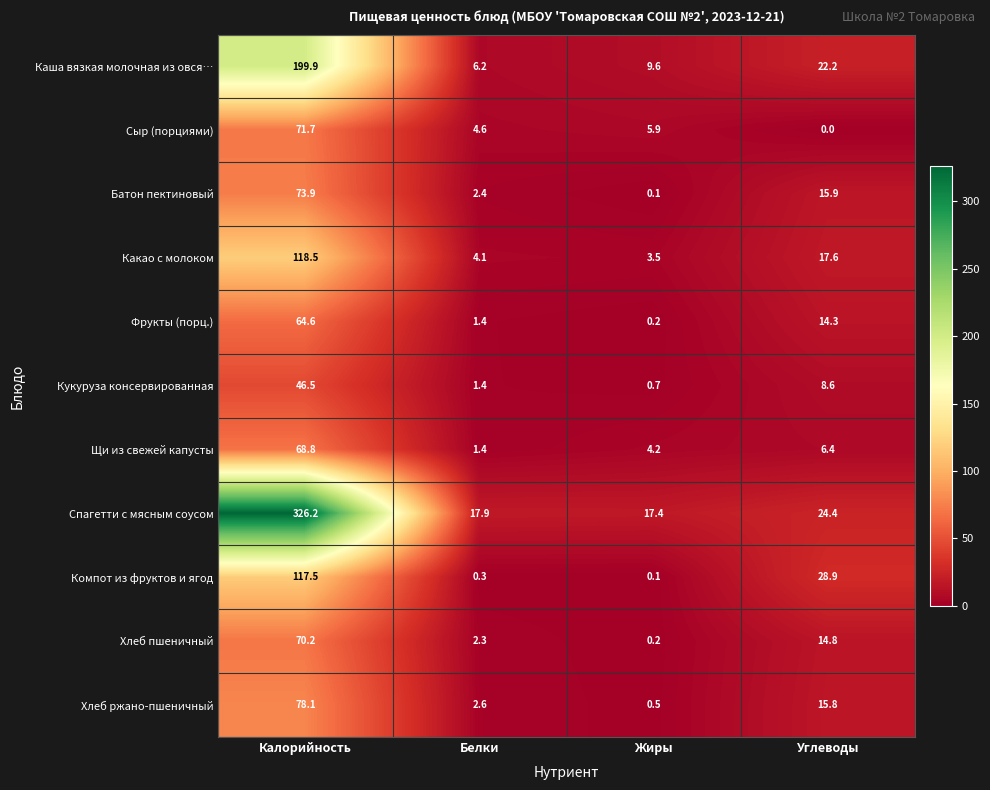

Which series changed the most between Белки and Углеводы?

Компот из фруктов и ягод